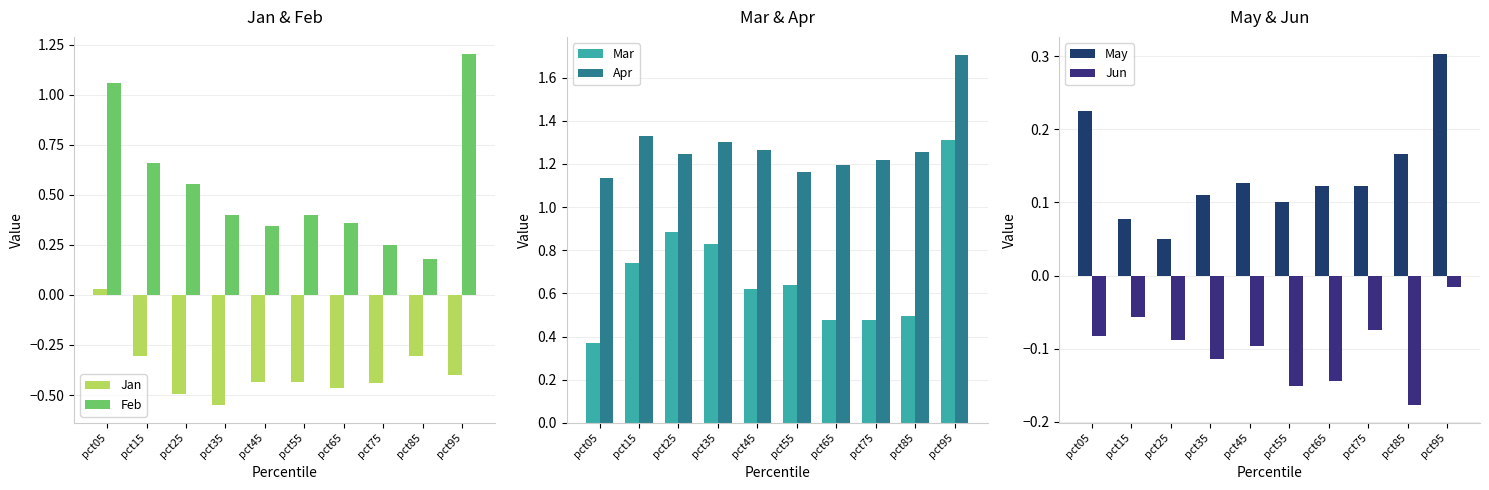

Is the value of Jan at pct35 greater than the value of Feb at pct35?

No